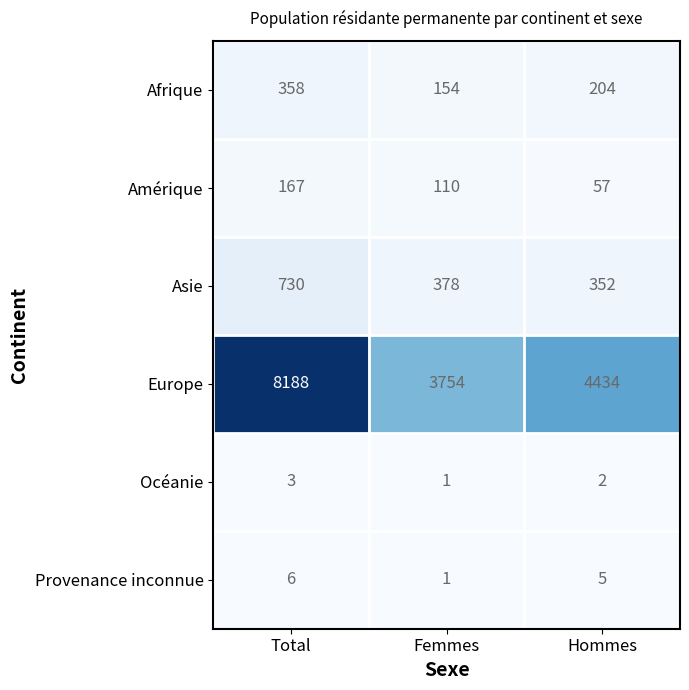

Between Total and Hommes, which series saw the biggest shift?

Europe